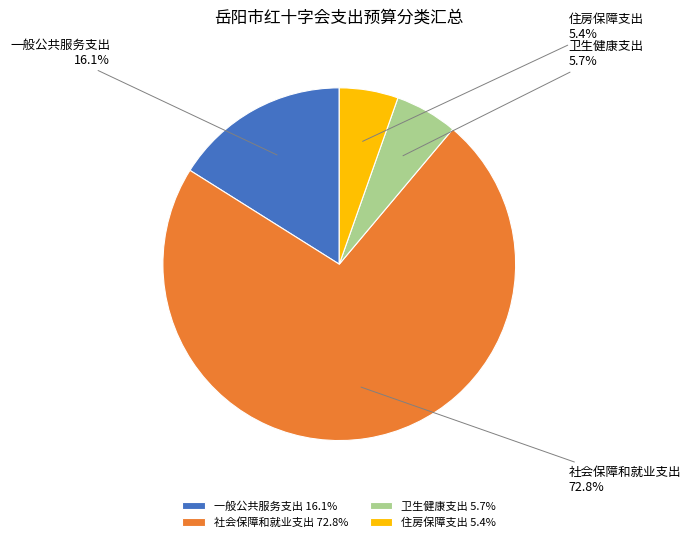

Is it true that 住房保障支出 is 13% of the pie?

False